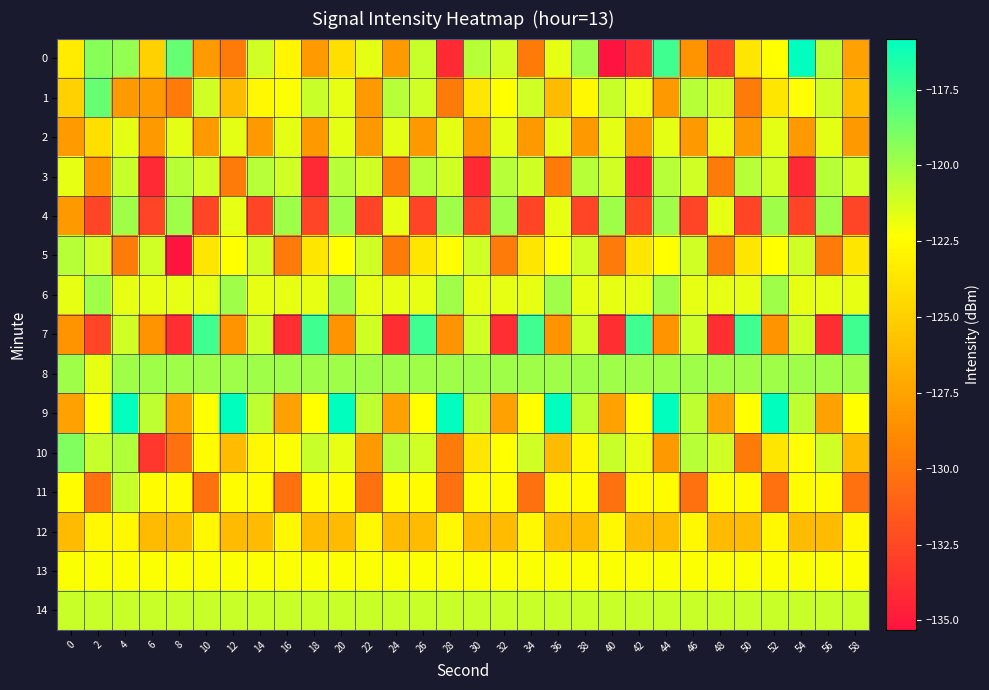

What is the total value across all series at 56?

-1849.5